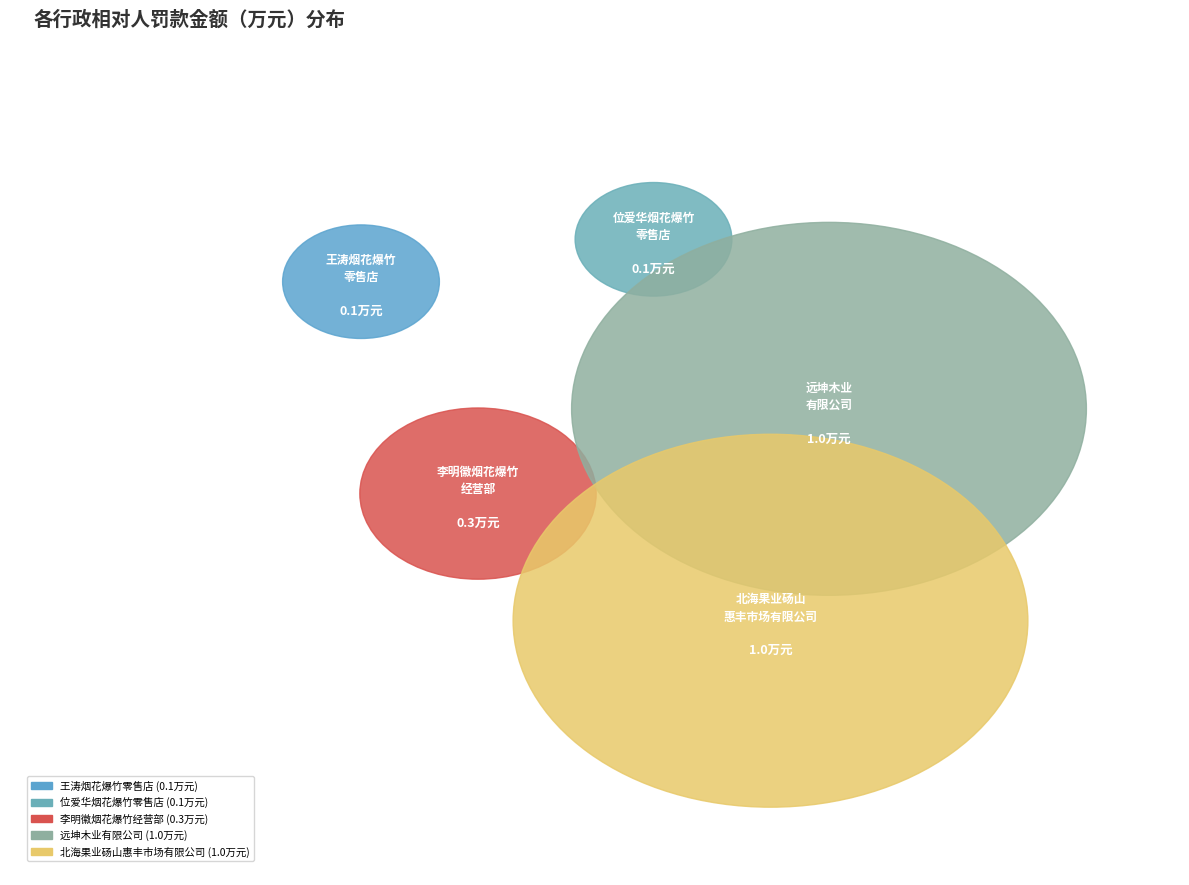

Which category has the smallest portion of the pie?

砀山县王涛烟花爆竹零售店